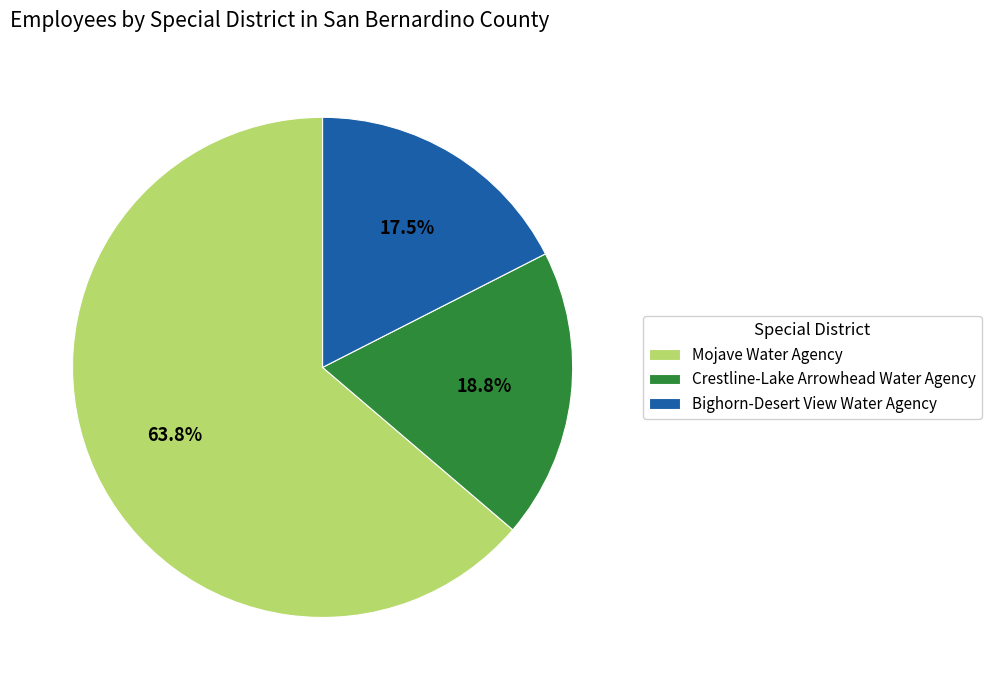

Does any single category account for the majority?

Yes